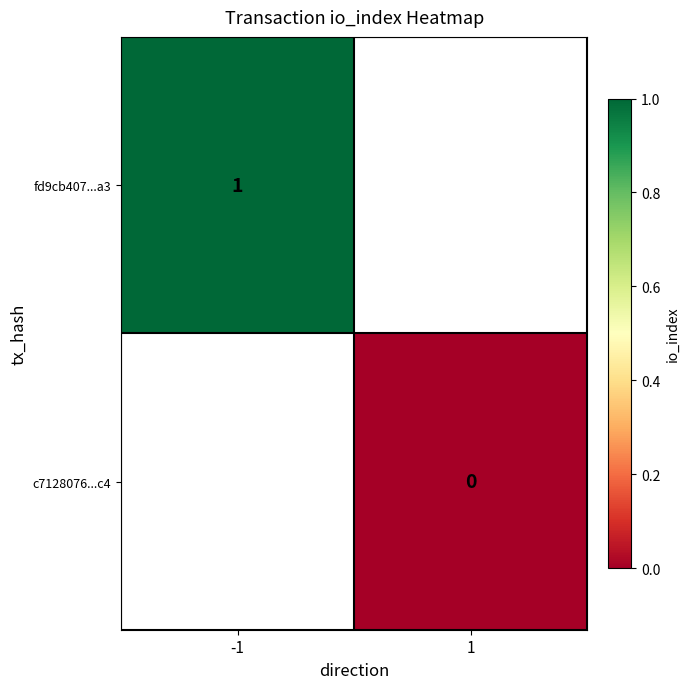

Is it true that fd9cb407...a3 equals 1 at -1?

True